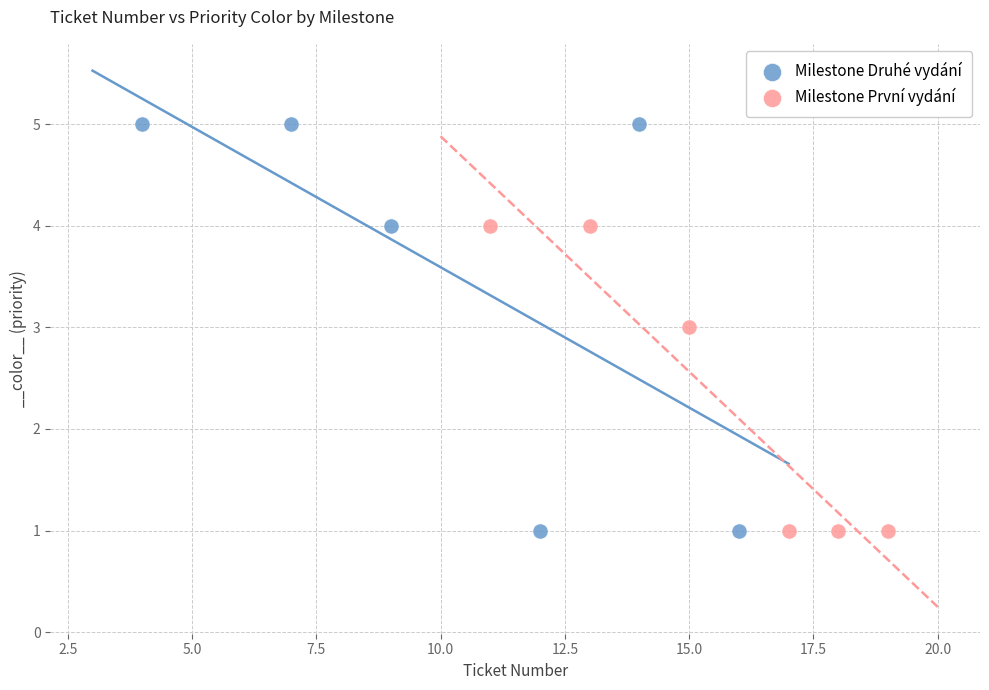

Which series reaches the maximum Y coordinate?

Milestone Druhé vydání